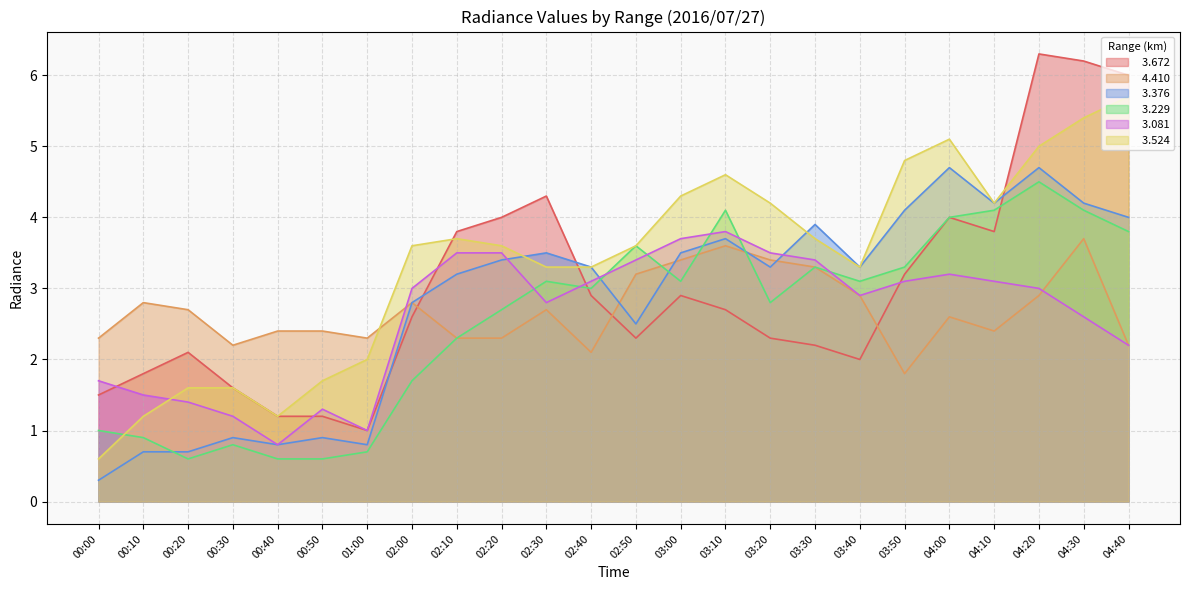

Reading right to left, transcribe all the data shown in this chart.

  3.672: 04:40=6.0	04:30=6.2	04:20=6.3	04:10=3.8	04:00=4.0	03:50=3.2	03:40=2.0	03:30=2.2	03:20=2.3	03:10=2.7	03:00=2.9	02:50=2.3	02:40=2.9	02:30=4.3	02:20=4.0	02:10=3.8	02:00=2.6	01:00=1.0	00:50=1.2	00:40=1.2	00:30=1.6	00:20=2.1	00:10=1.8	00:00=1.5
  4.410: 04:40=2.2	04:30=3.7	04:20=2.9	04:10=2.4	04:00=2.6	03:50=1.8	03:40=2.9	03:30=3.3	03:20=3.4	03:10=3.6	03:00=3.4	02:50=3.2	02:40=2.1	02:30=2.7	02:20=2.3	02:10=2.3	02:00=2.8	01:00=2.3	00:50=2.4	00:40=2.4	00:30=2.2	00:20=2.7	00:10=2.8	00:00=2.3
  3.376: 04:40=4.0	04:30=4.2	04:20=4.7	04:10=4.2	04:00=4.7	03:50=4.1	03:40=3.3	03:30=3.9	03:20=3.3	03:10=3.7	03:00=3.5	02:50=2.5	02:40=3.3	02:30=3.5	02:20=3.4	02:10=3.2	02:00=2.8	01:00=0.8	00:50=0.9	00:40=0.8	00:30=0.9	00:20=0.7	00:10=0.7	00:00=0.3
  3.229: 04:40=3.8	04:30=4.1	04:20=4.5	04:10=4.1	04:00=4.0	03:50=3.3	03:40=3.1	03:30=3.3	03:20=2.8	03:10=4.1	03:00=3.1	02:50=3.6	02:40=3.0	02:30=3.1	02:20=2.7	02:10=2.3	02:00=1.7	01:00=0.7	00:50=0.6	00:40=0.6	00:30=0.8	00:20=0.6	00:10=0.9	00:00=1.0
  3.081: 04:40=2.2	04:30=2.6	04:20=3.0	04:10=3.1	04:00=3.2	03:50=3.1	03:40=2.9	03:30=3.4	03:20=3.5	03:10=3.8	03:00=3.7	02:50=3.4	02:40=3.1	02:30=2.8	02:20=3.5	02:10=3.5	02:00=3.0	01:00=1.0	00:50=1.3	00:40=0.8	00:30=1.2	00:20=1.4	00:10=1.5	00:00=1.7
  3.524: 04:40=5.7	04:30=5.4	04:20=5.0	04:10=4.2	04:00=5.1	03:50=4.8	03:40=3.3	03:30=3.7	03:20=4.2	03:10=4.6	03:00=4.3	02:50=3.6	02:40=3.3	02:30=3.3	02:20=3.6	02:10=3.7	02:00=3.6	01:00=2.0	00:50=1.7	00:40=1.2	00:30=1.6	00:20=1.6	00:10=1.2	00:00=0.6